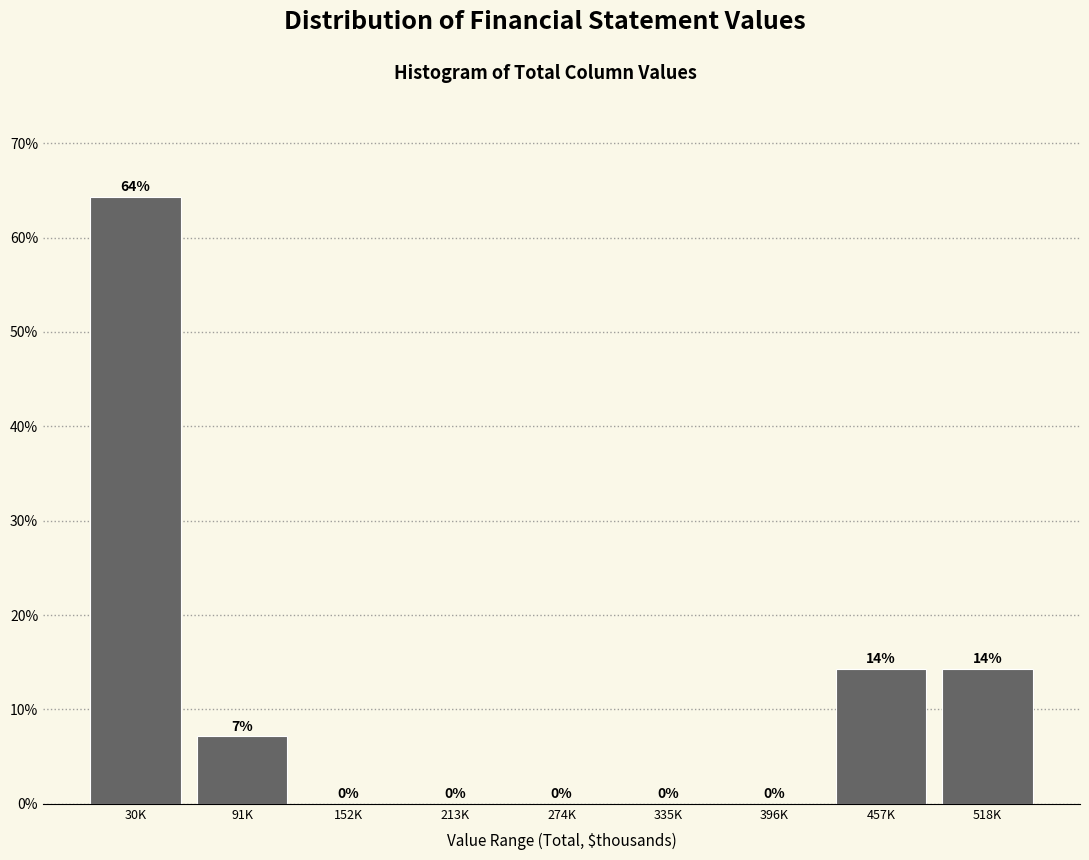

At which category does the chart reach its peak across all series?

30K